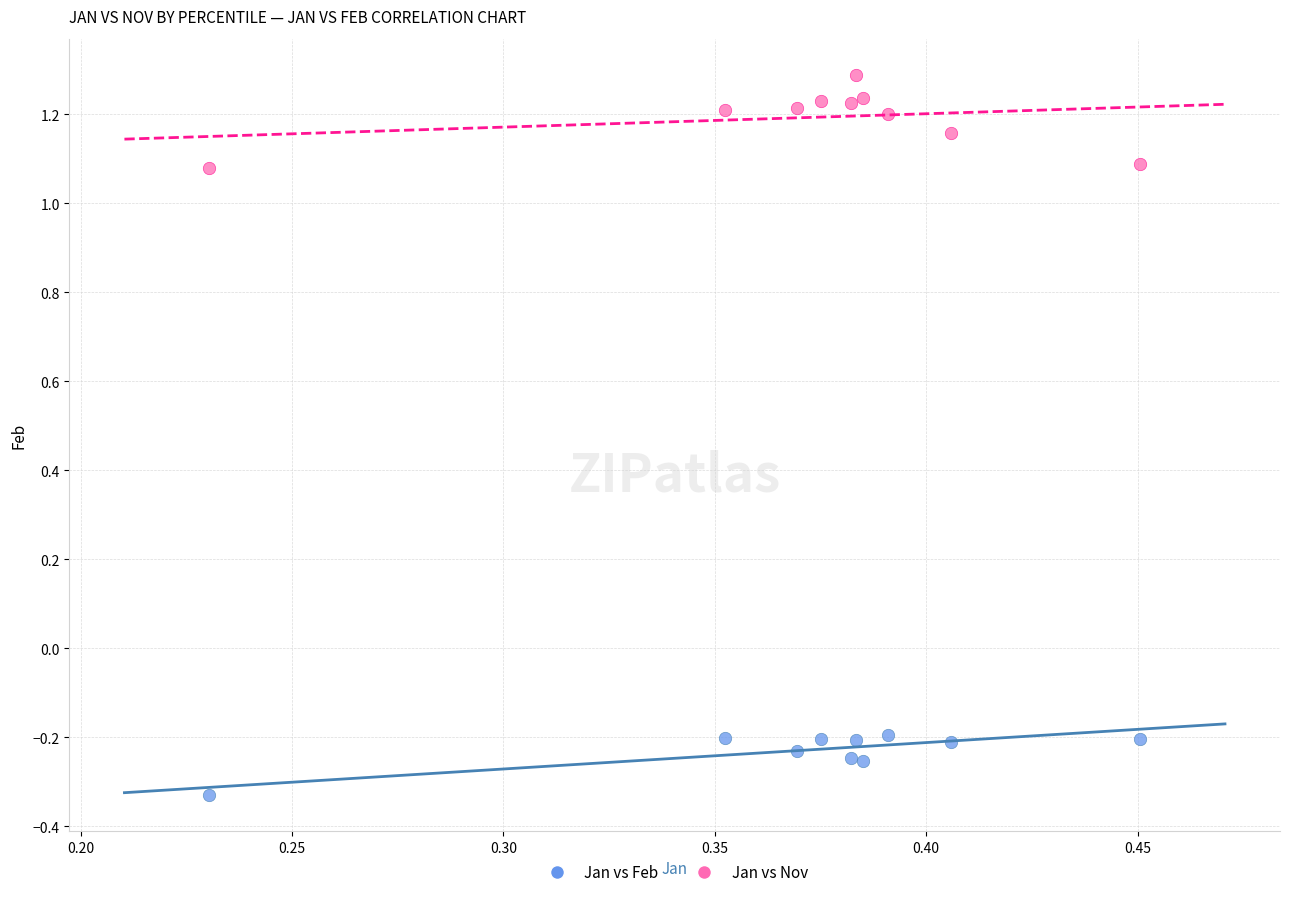

Which series reaches the maximum Y coordinate?

Jan vs Nov